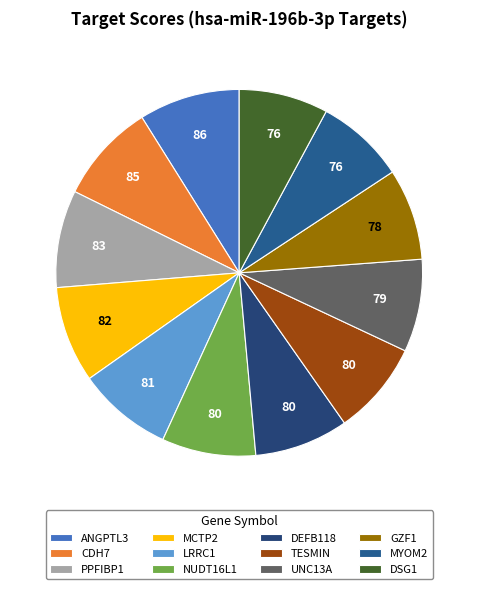

Which category has the smallest portion of the pie?

hsa-miR-196b-3p/MYOM2